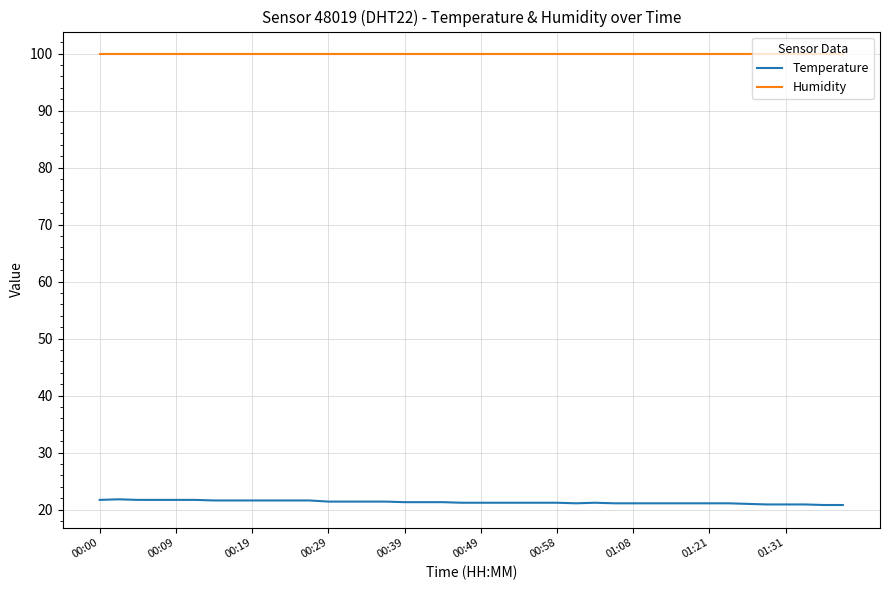

True or false: Temperature and Humidity cross at least once.

False